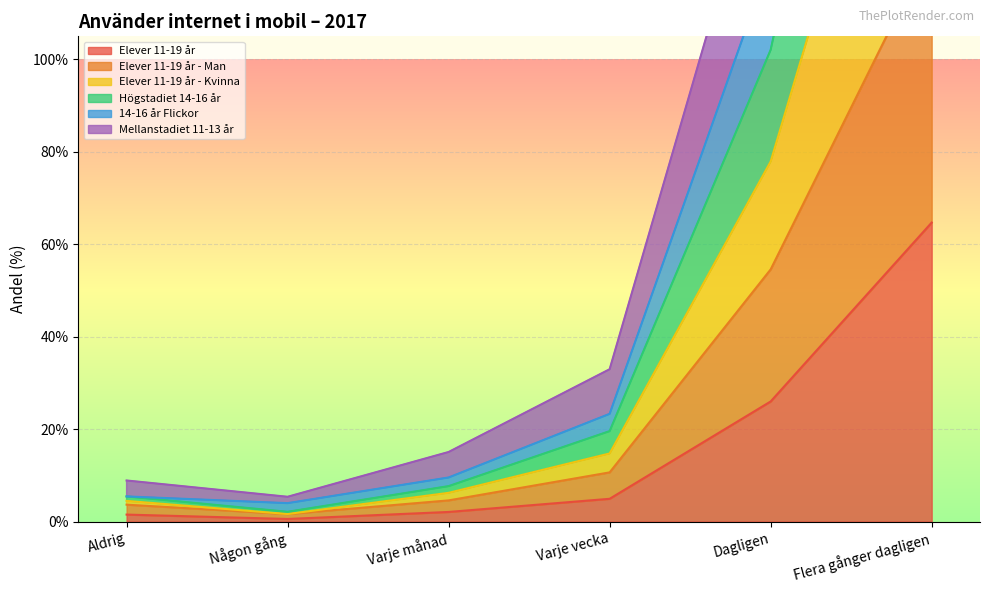

Between Dagligen and Flera gånger dagligen, which series saw the biggest shift?

14-16 år Flickor